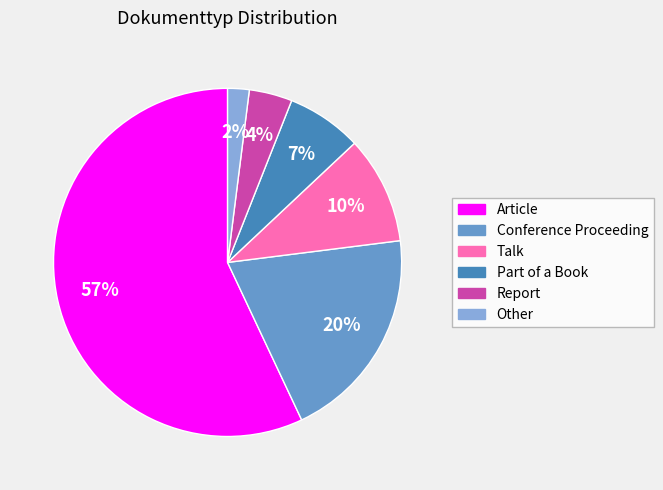

Does Other represent more than half of the total?

No